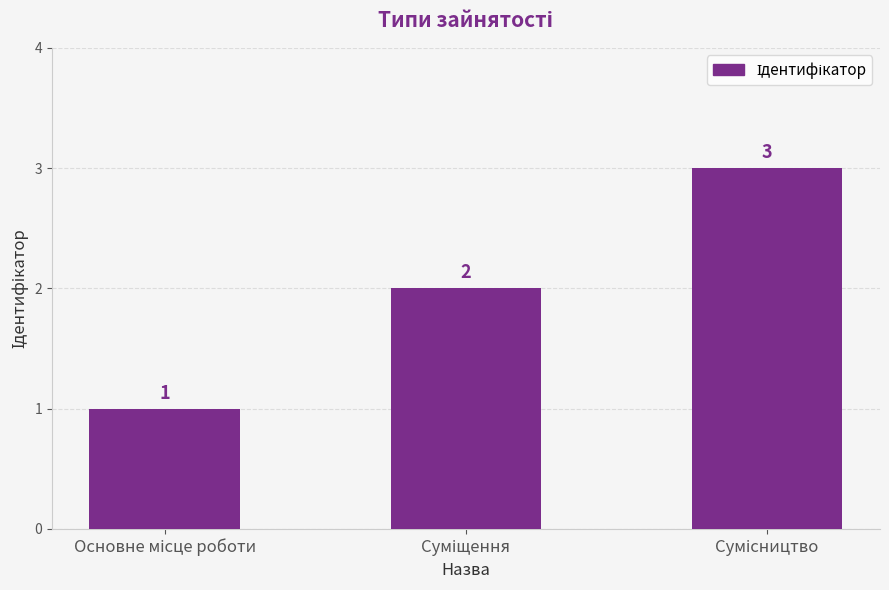

How many values are between 1 and 3?

3